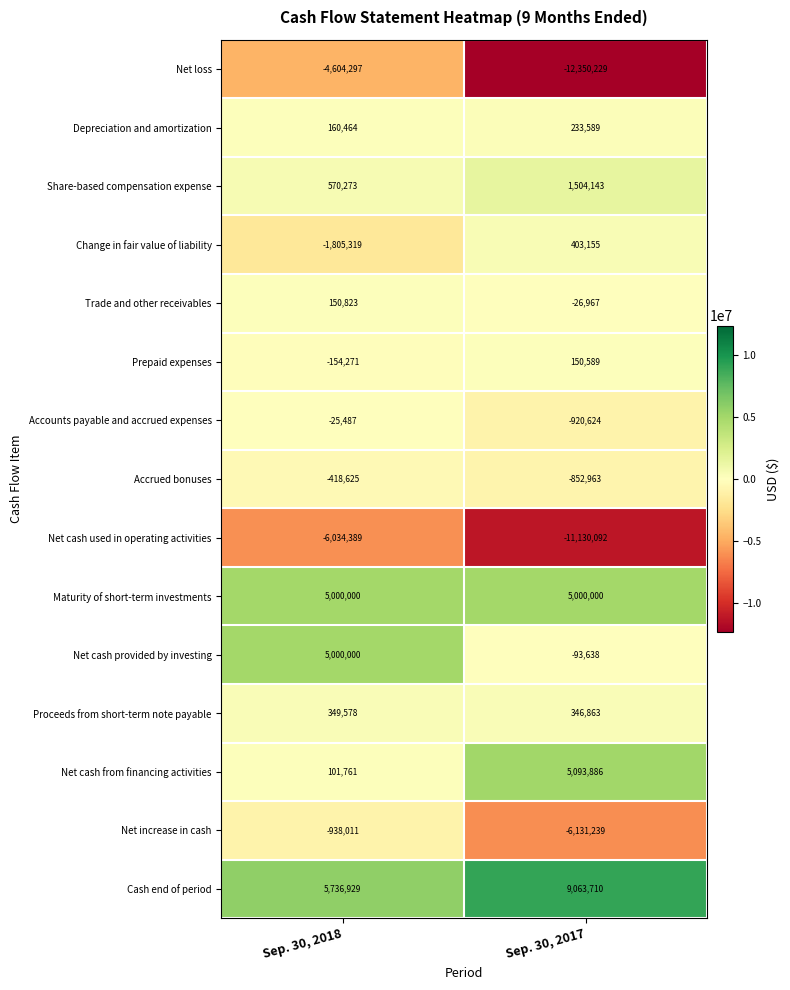

Is it true that Trade and other receivables equals -26967 at Sep. 30, 2017?

True